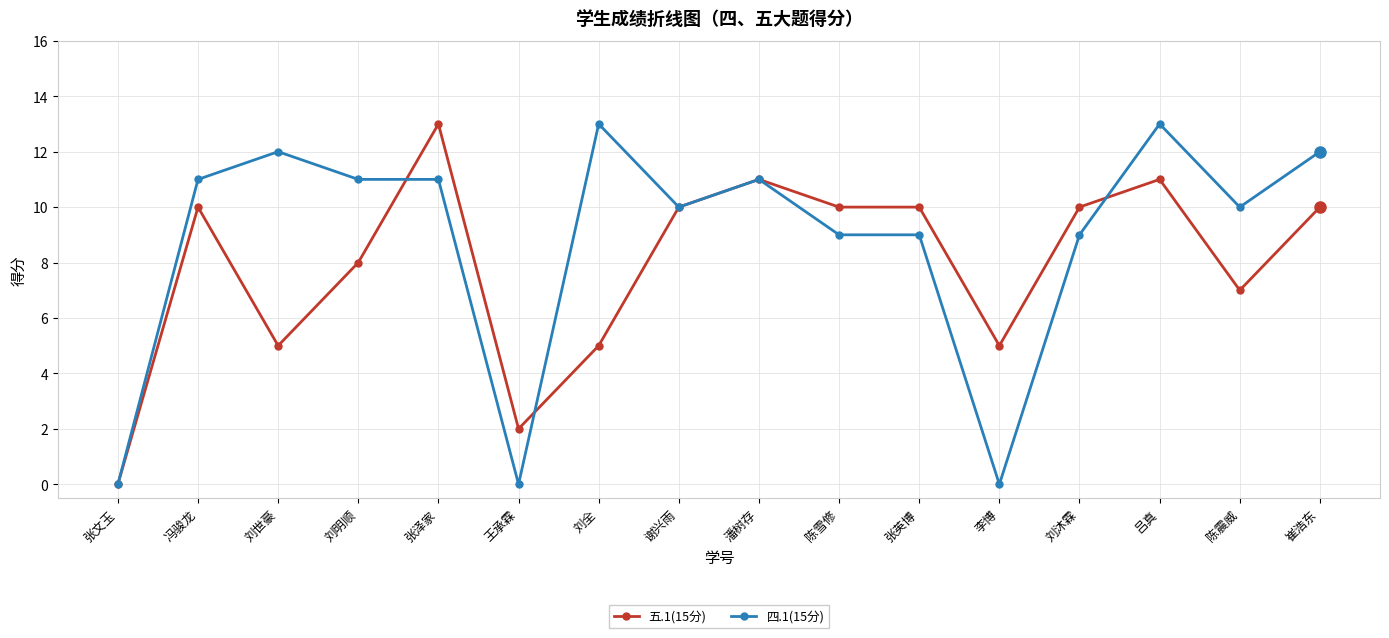

True or false: 四.1(15分) and 五.1(15分) cross at least once.

True